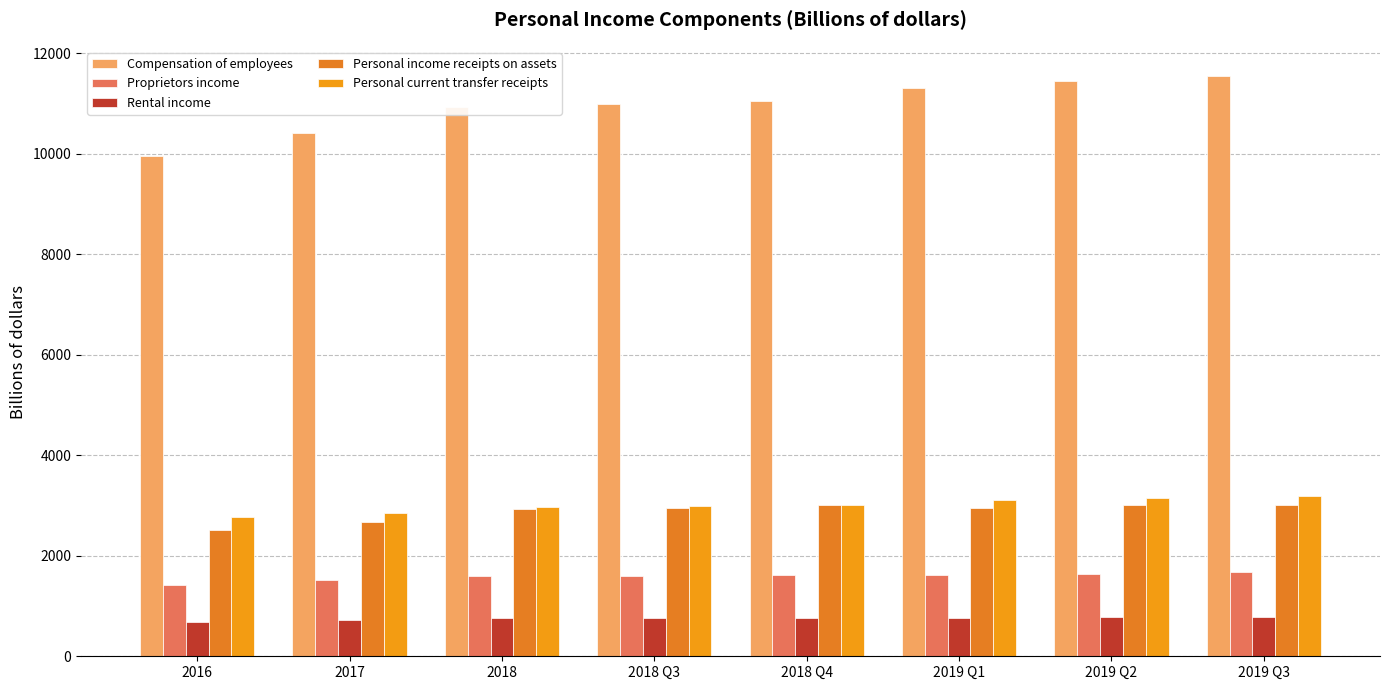

What is the sum of all Personal income receipts on assets values?

23065.6